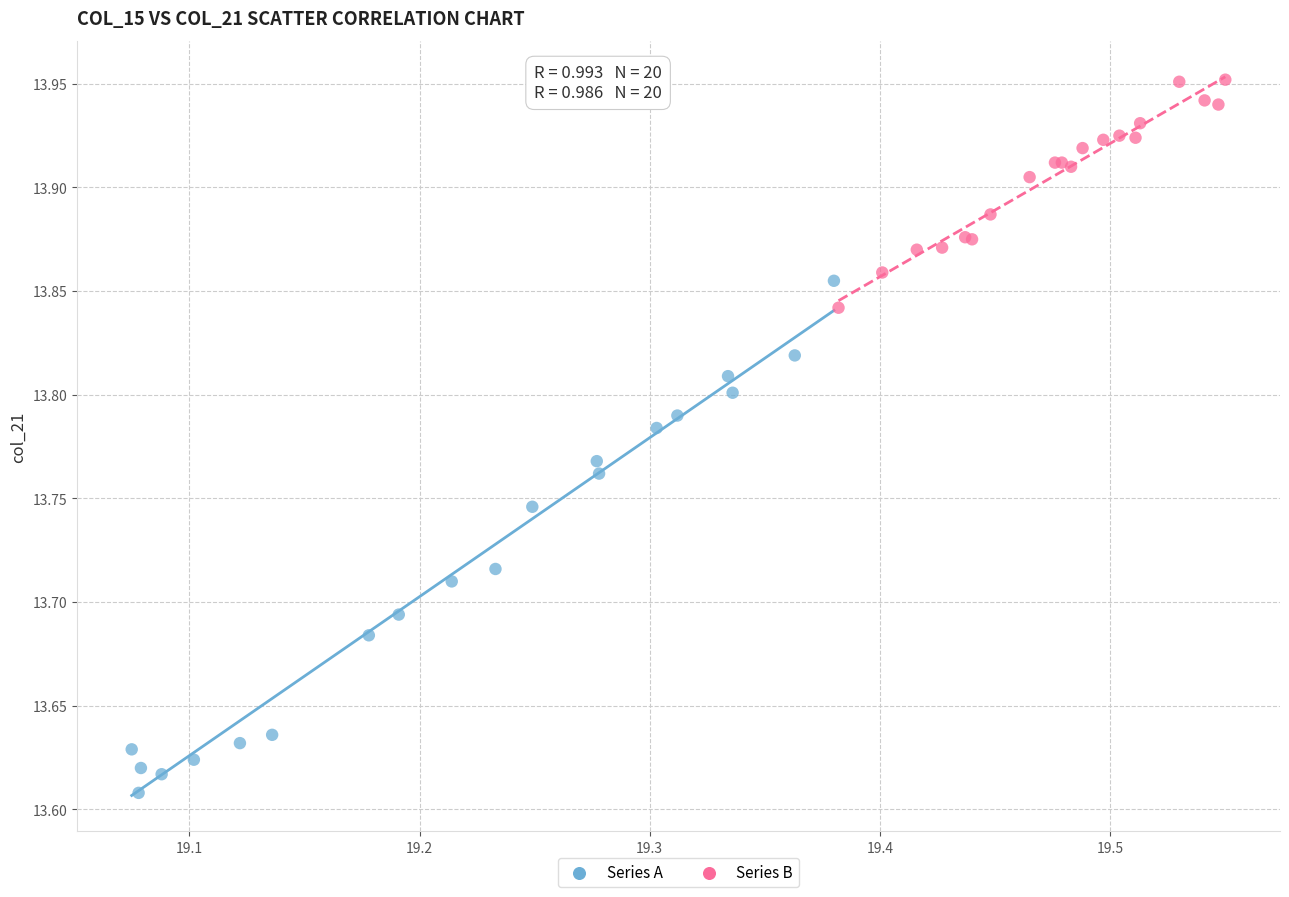

Which series contains the highest Y value?

Series B